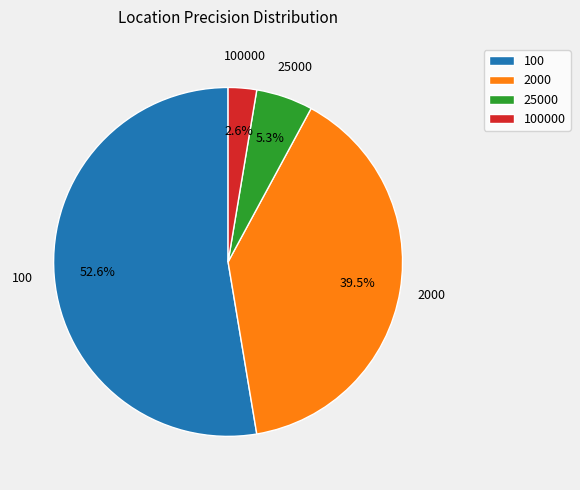

The 100000 slice represents 3% of the pie. True or false?

True